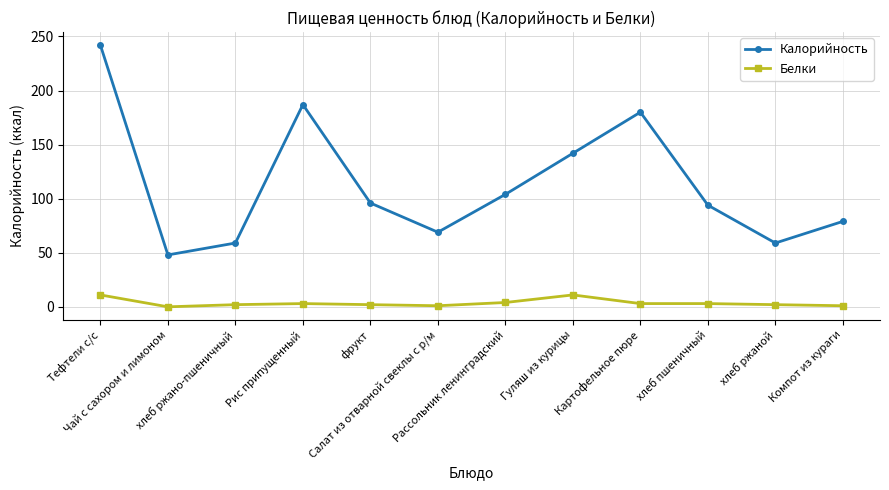

Which series has the largest range (max minus min)?

Калорийность